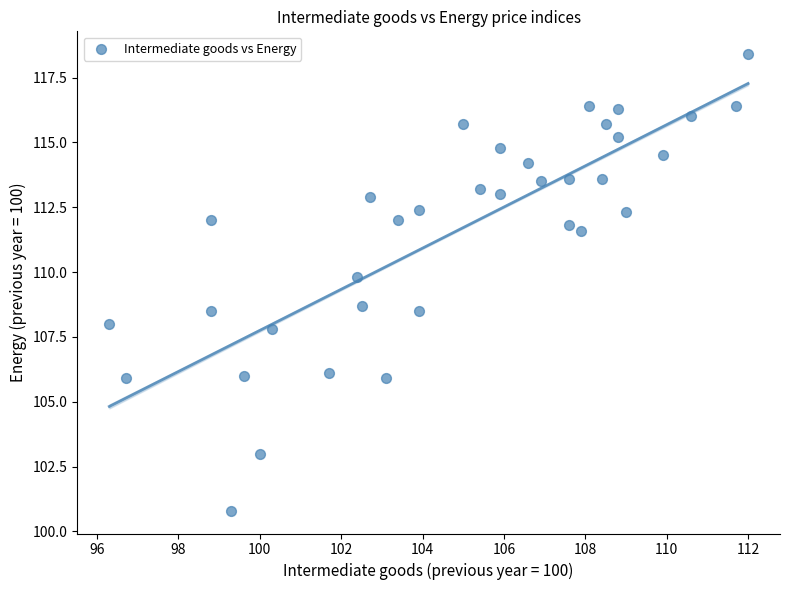

What Y value in the scatter plot is closest to 109?

108.7